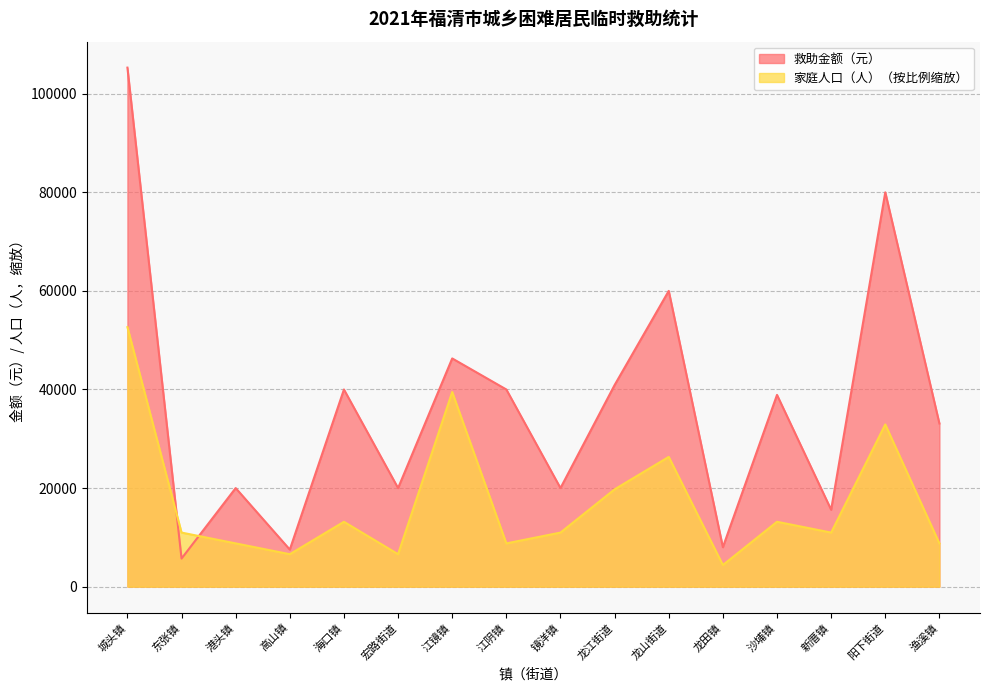

Where does the 家庭人口（人） series first go above 10968?

城头镇